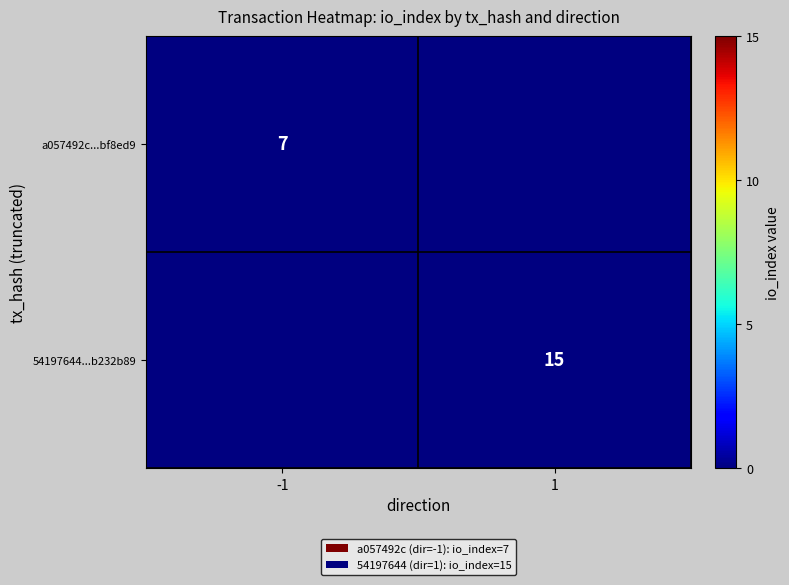

True or false: 54197644...b232b89 has a value of 24.2 at 1.

False